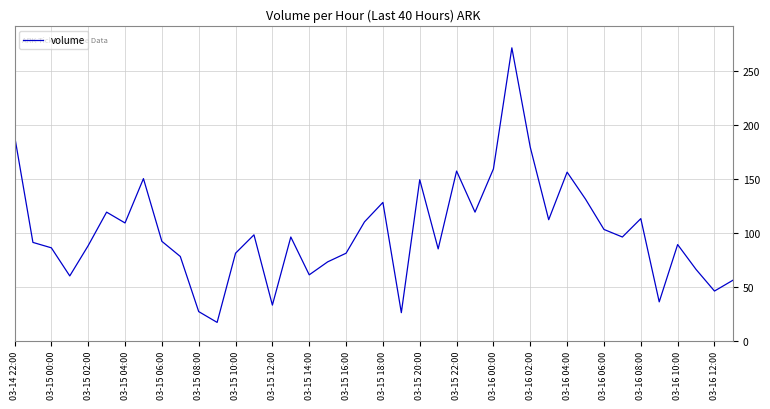

What is the smallest value displayed?

17